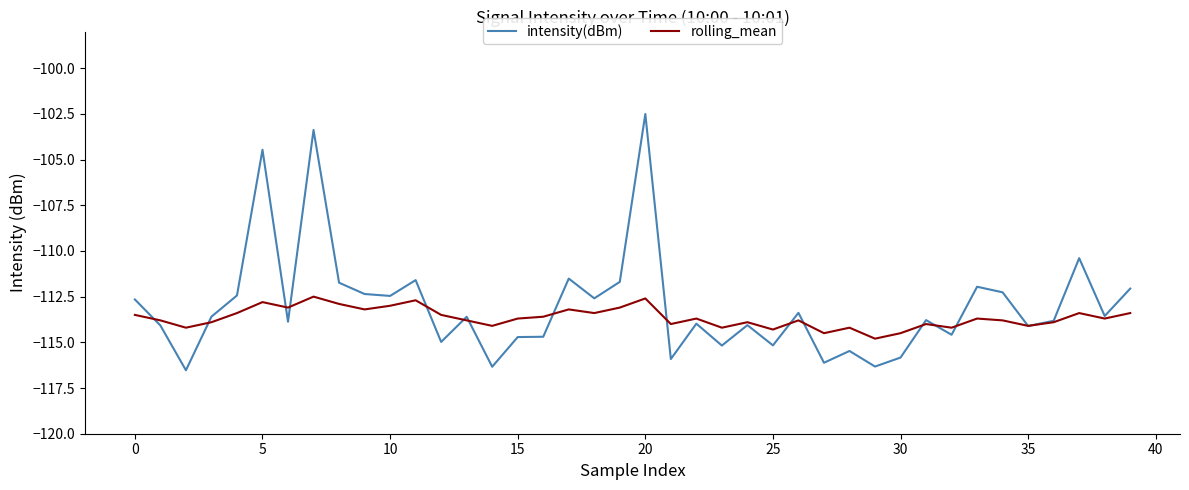

Which series has the largest range (max minus min)?

intensity(dBm)